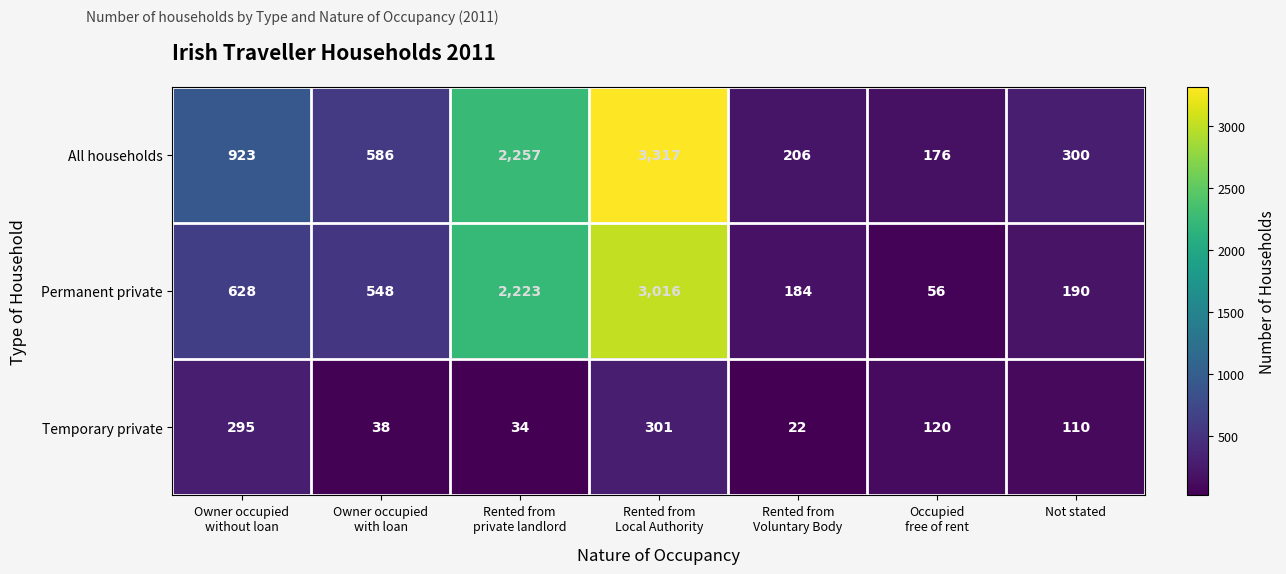

What is the difference between the second highest and second lowest values in the All households series?

2051